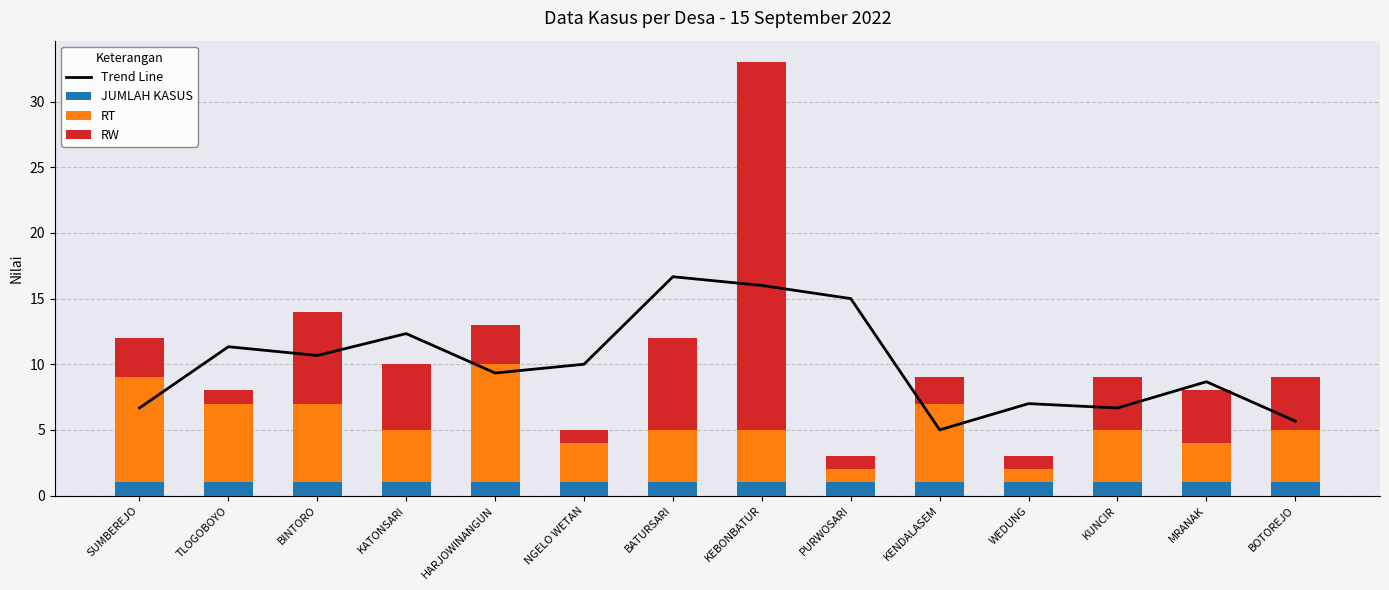

What is the average value of the JUMLAH KASUS series?

1